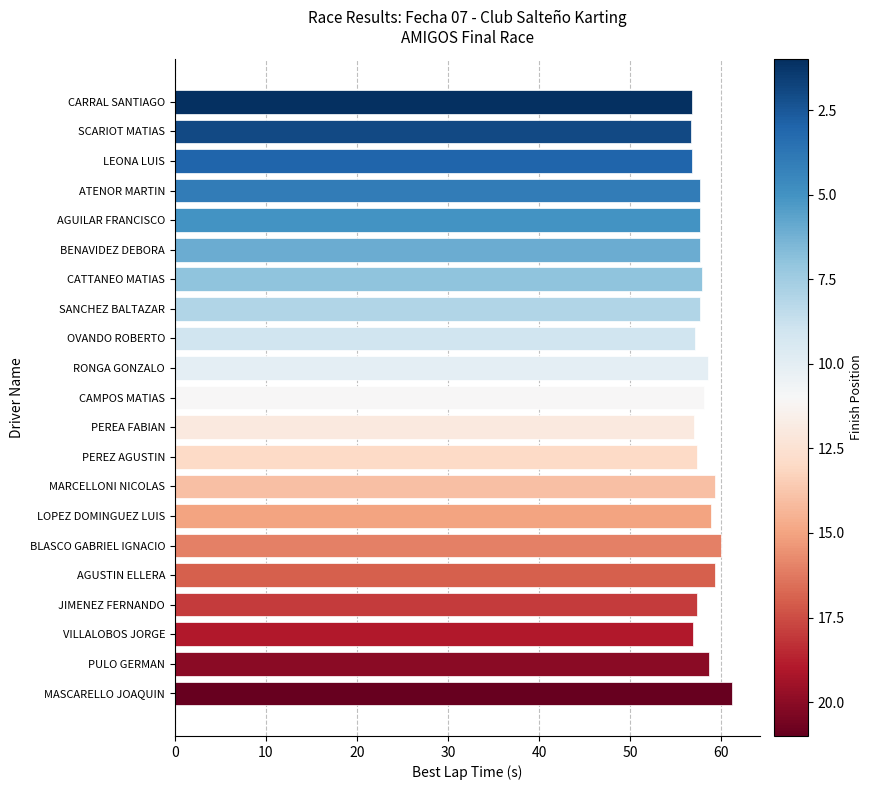

Does the chart contain stacked bars?

No